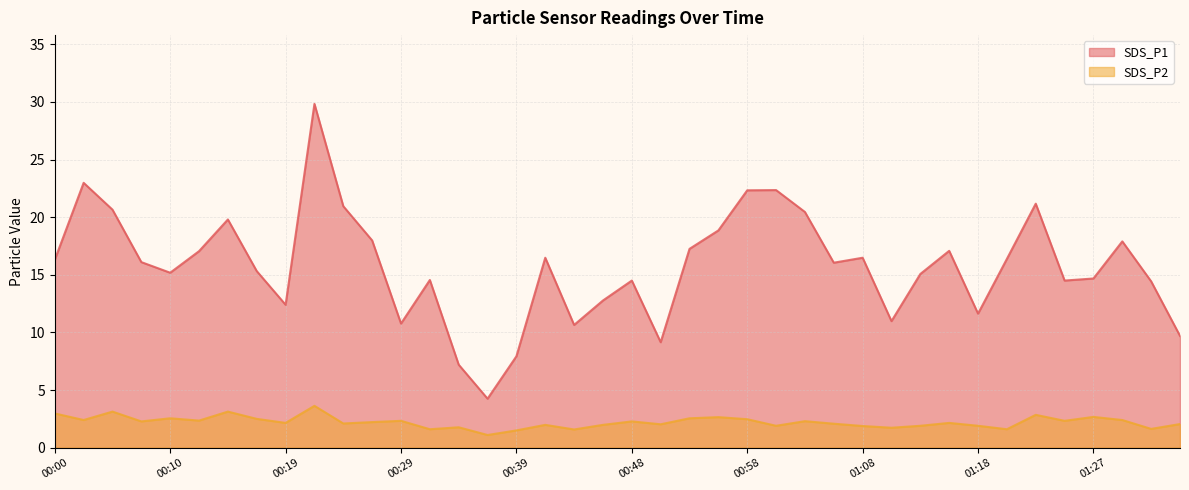

What is the label of the 39th point from the left?

01:32